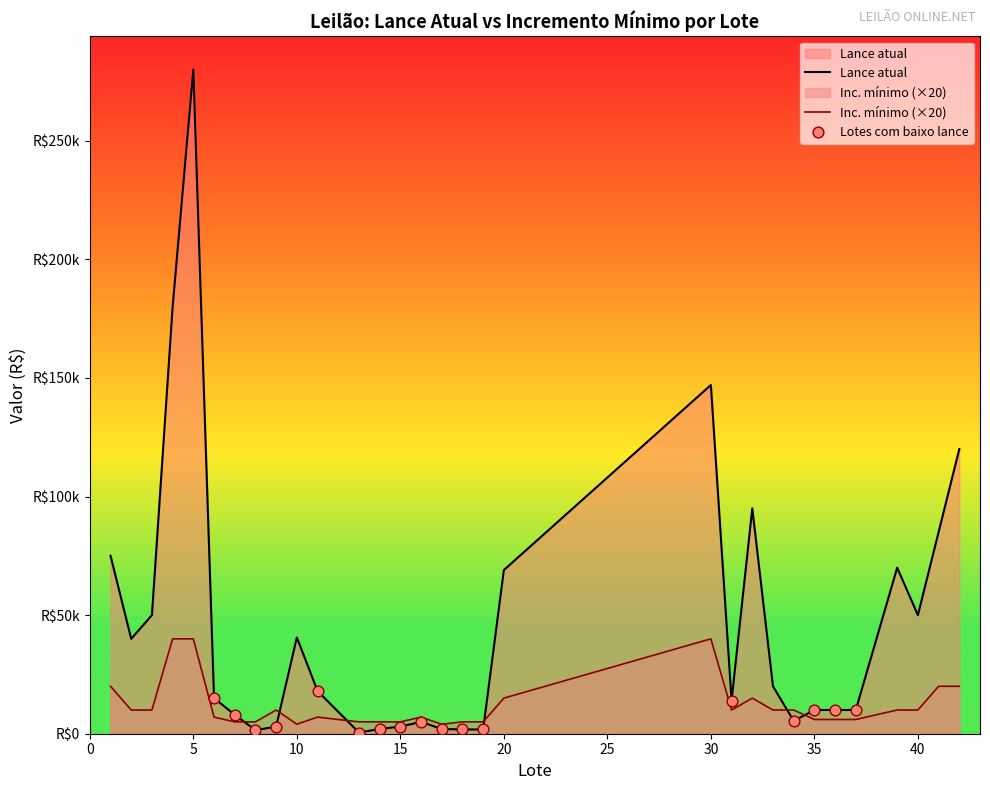

At which category is the sum across all series the highest?

5